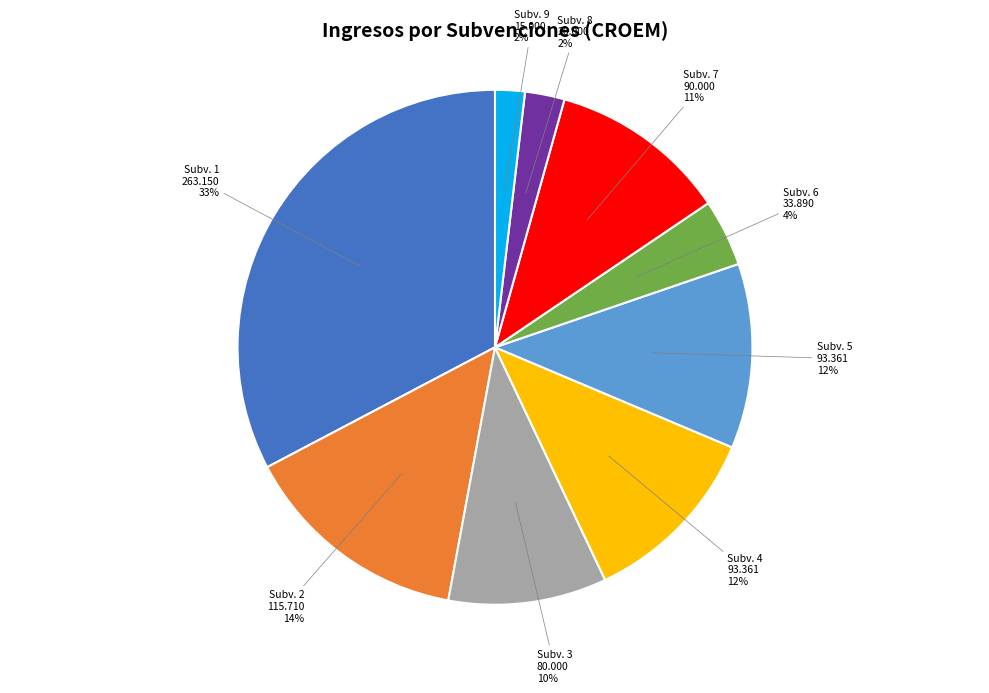

To the nearest percent, what is the average slice percentage?

11%